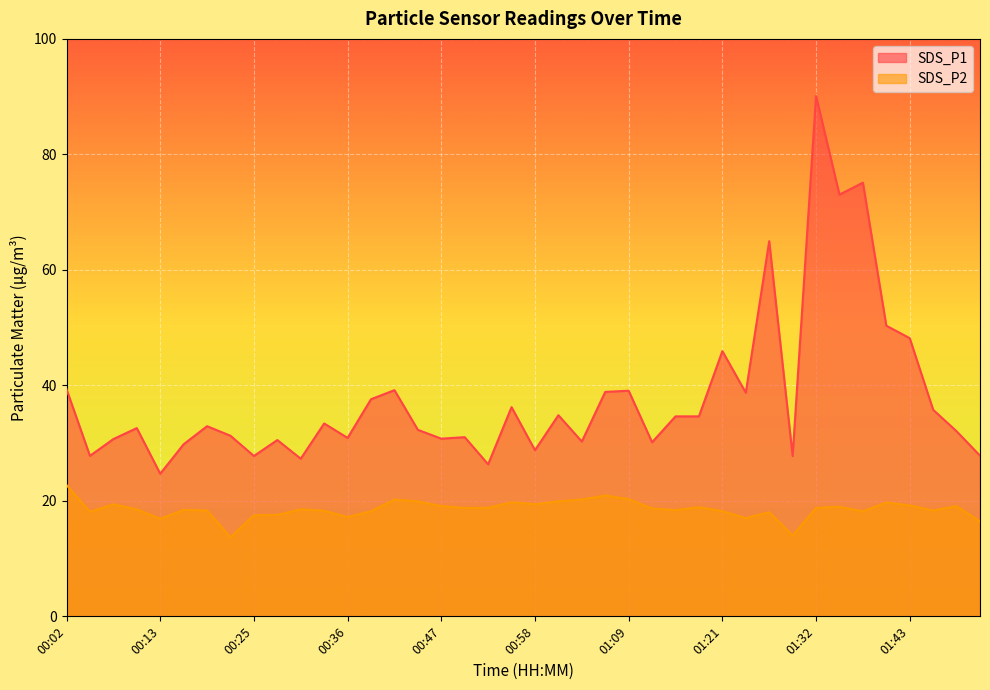

At which label does SDS_P2 reach its minimum?

00:22